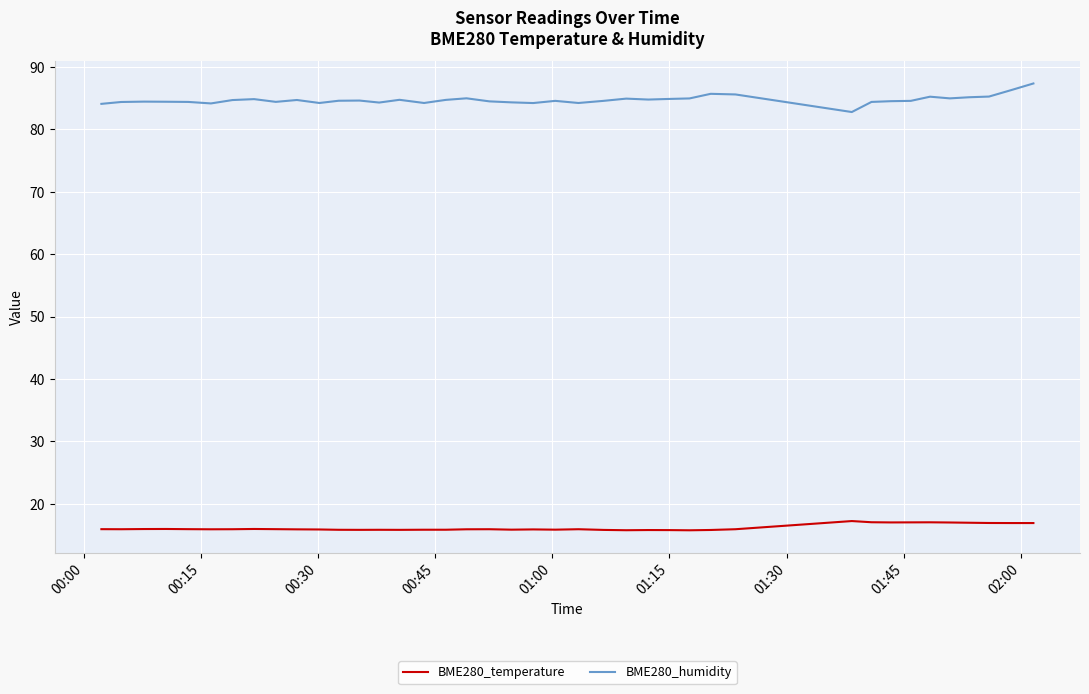

What is the sum of all BME280_temperature values?

645.8